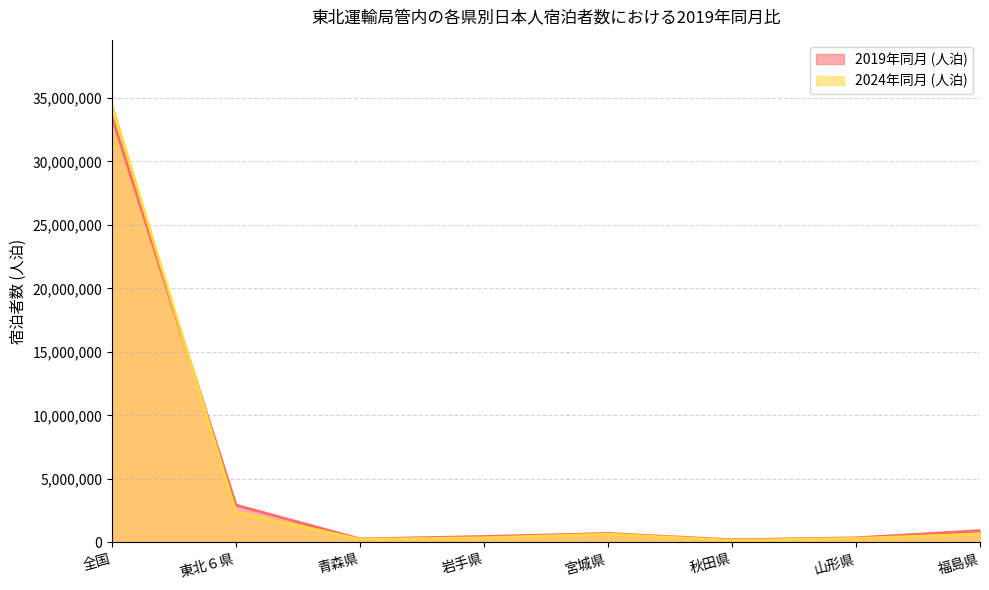

Rank the series by their average value, from highest to lowest.

2019年同月 (人泊), 2024年同月 (人泊)